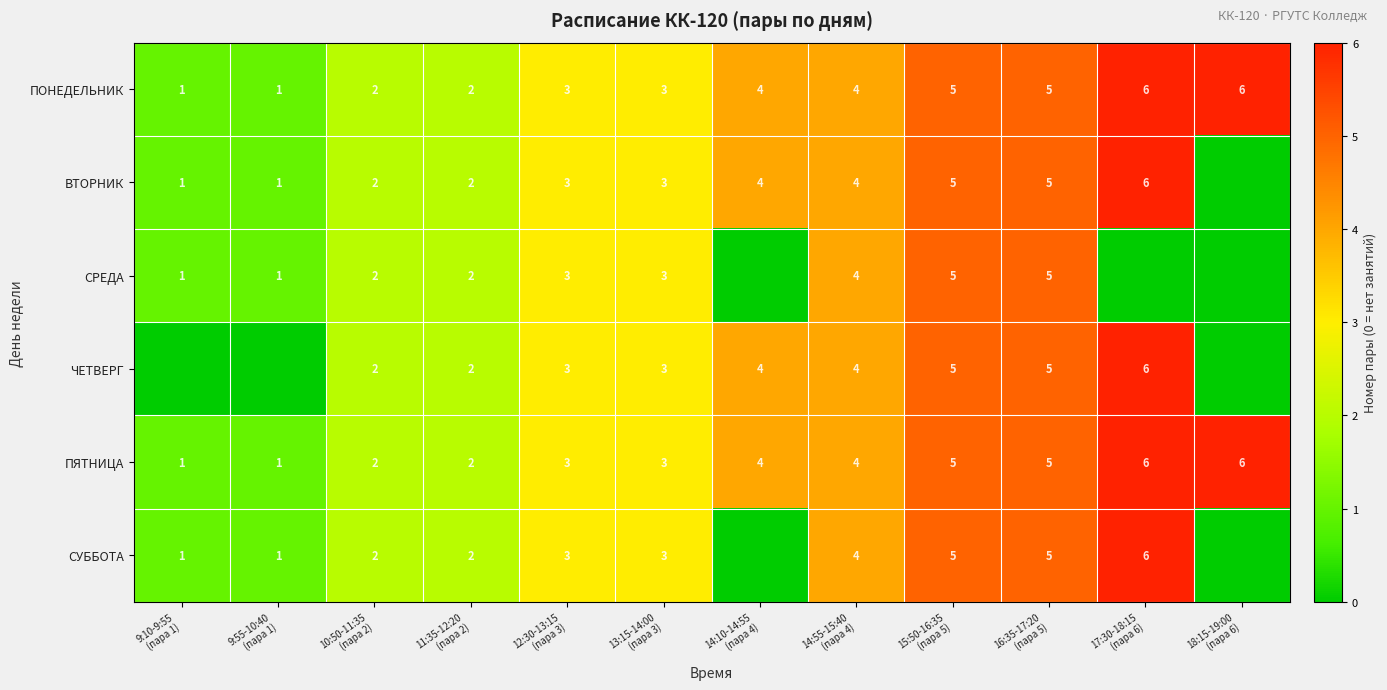

What is the sum of all ПЯТНИЦА values?

42